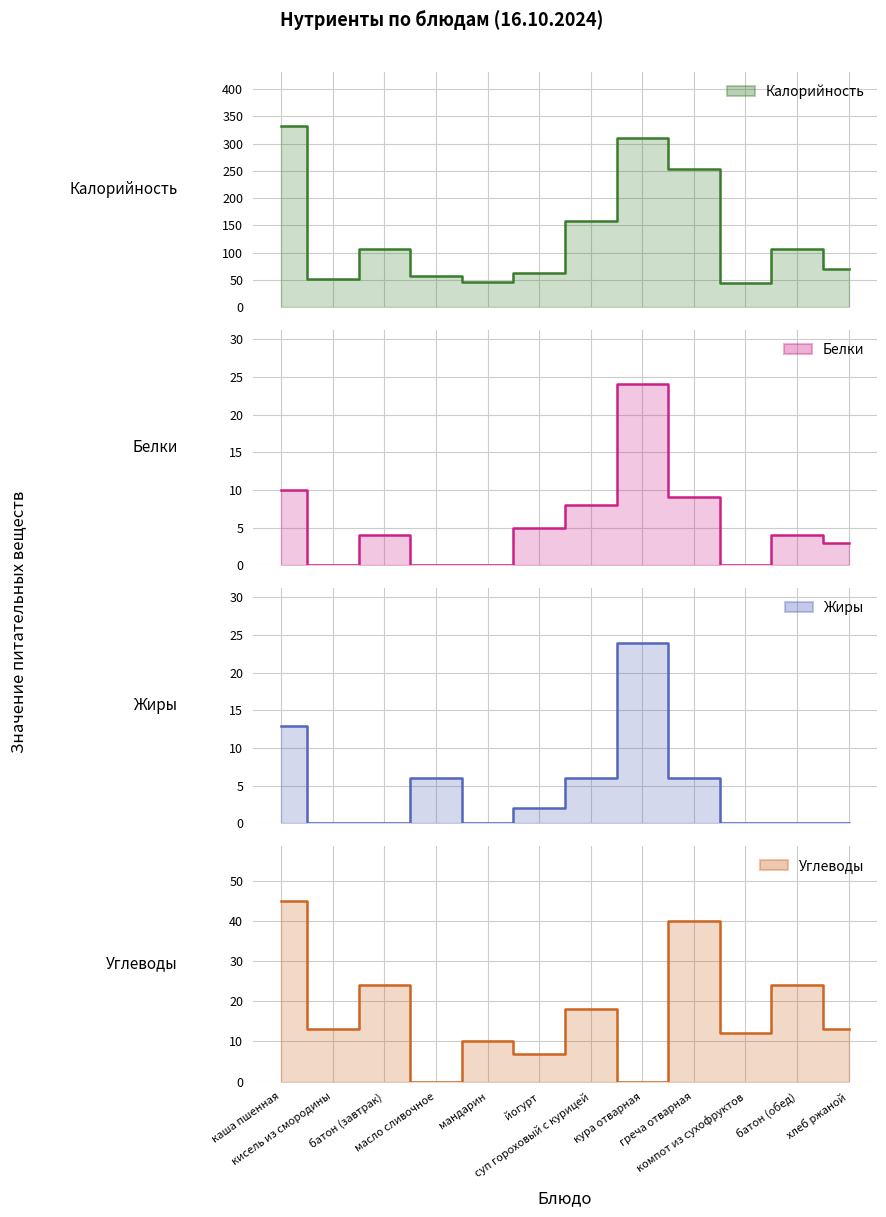

Read the Углеводы value at кисель из смородины, to the nearest 5.

15